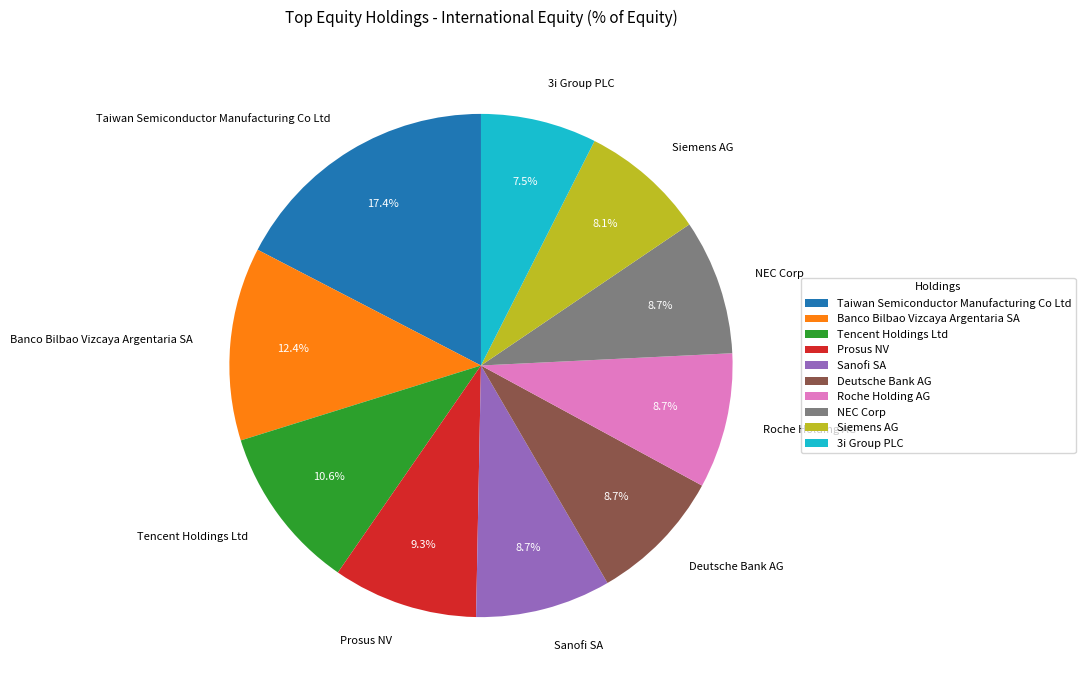

What portion of the pie excludes Taiwan Semiconductor Manufacturing Co Ltd?

82.6%